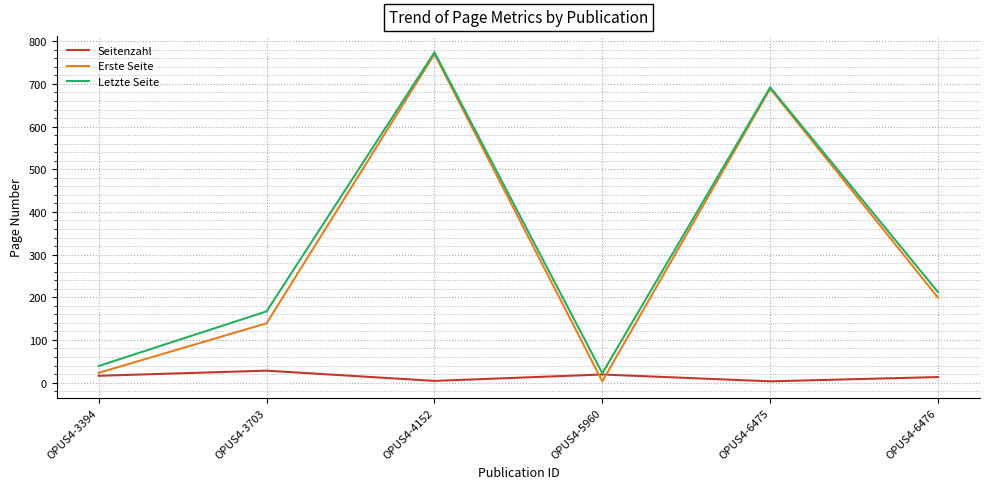

True or false: Erste Seite has a value of 384 at OPUS4-4152.

False